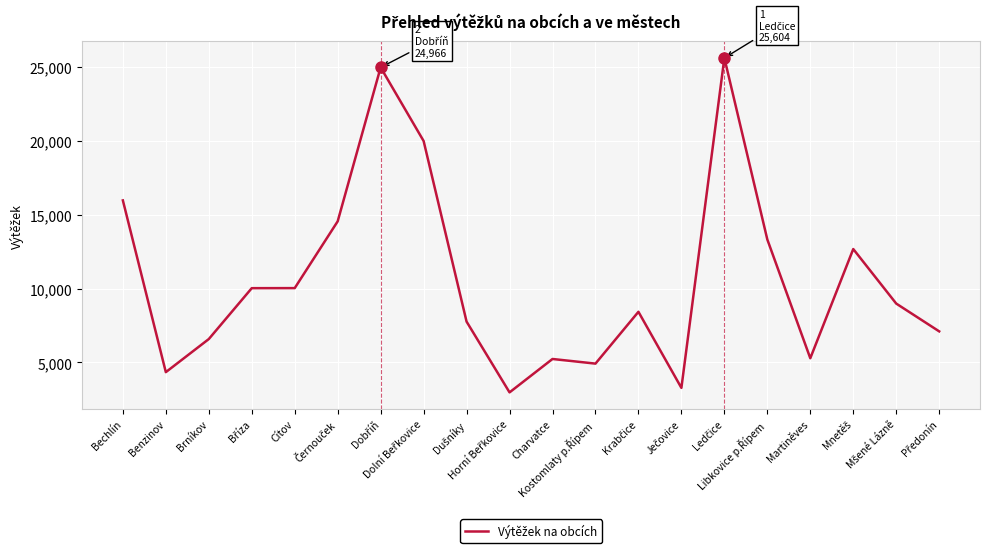

What is the difference between the maximum and minimum values?

22634